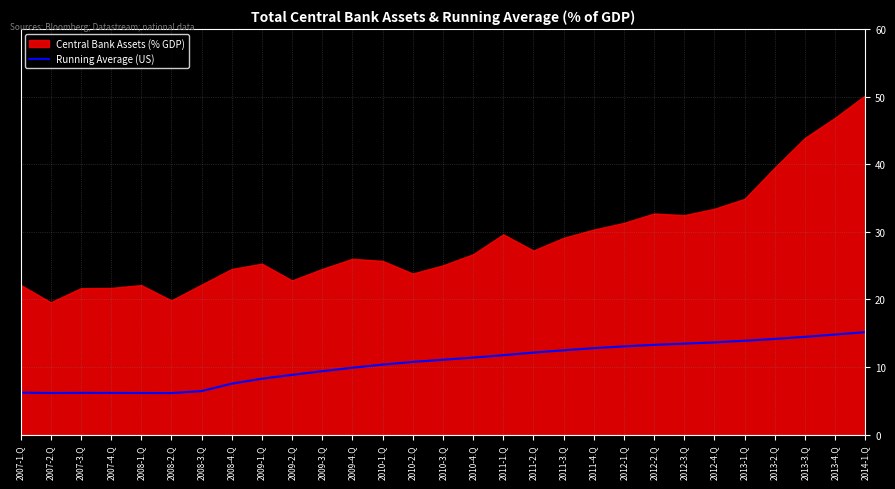

True or false: the data shows 17.8 at 2011-1.Q.

False